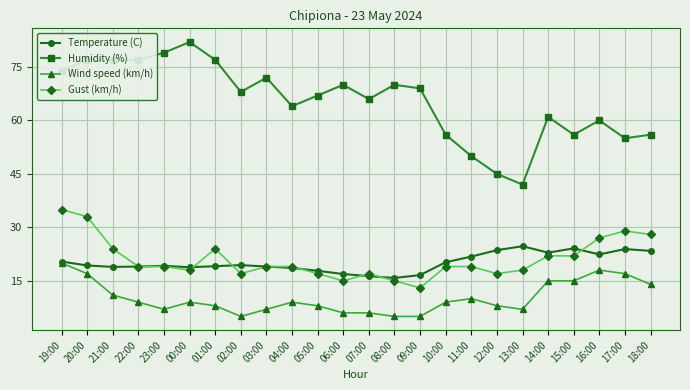

At which label is Wind speed (km/h) closest to 12?

21:00